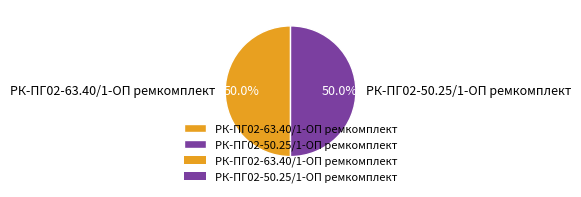

Approximately how many times larger is the value at РК-ПГ02-63.40/1-ОП ремкомплект compared to РК-ПГ02-50.25/1-ОП ремкомплект?

1.0